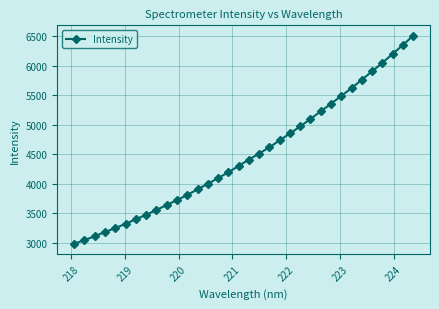

Reading right to left, what are all the values shown in this chart?

6509.9	6350.6	6201.7	6049.5	5905.8	5763.4	5621.7	5490.4	5357.0	5228.9	5099.2	4973.1	4854.8	4737.5	4619.8	4513.7	4410.2	4304.3	4194.7	4099.1	3999.9	3907.8	3811.7	3725.5	3640.7	3558.3	3475.8	3399.7	3323.4	3250.5	3184.2	3112.4	3047.3	2984.9